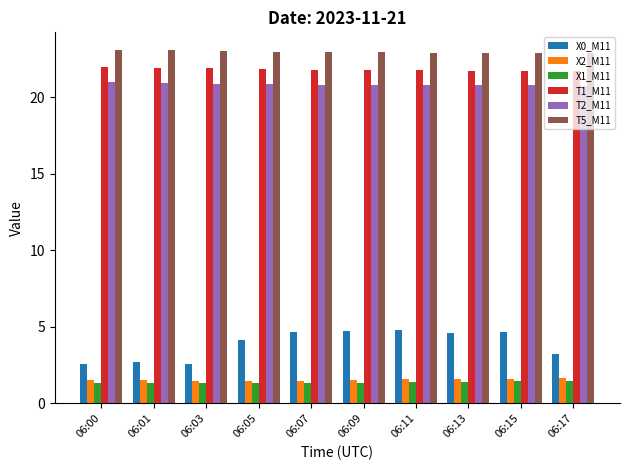

What is the minimum value shown in the chart?

1.3